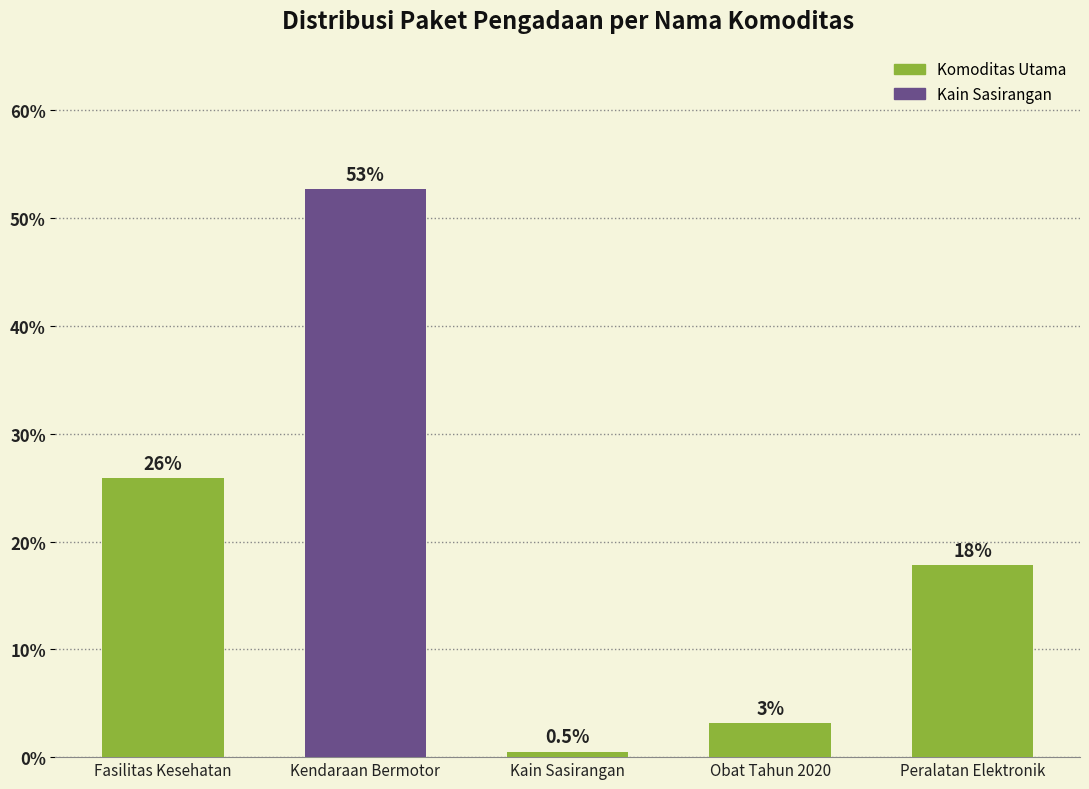

Where is the data nearest to the value 26?

Fasilitas Kesehatan